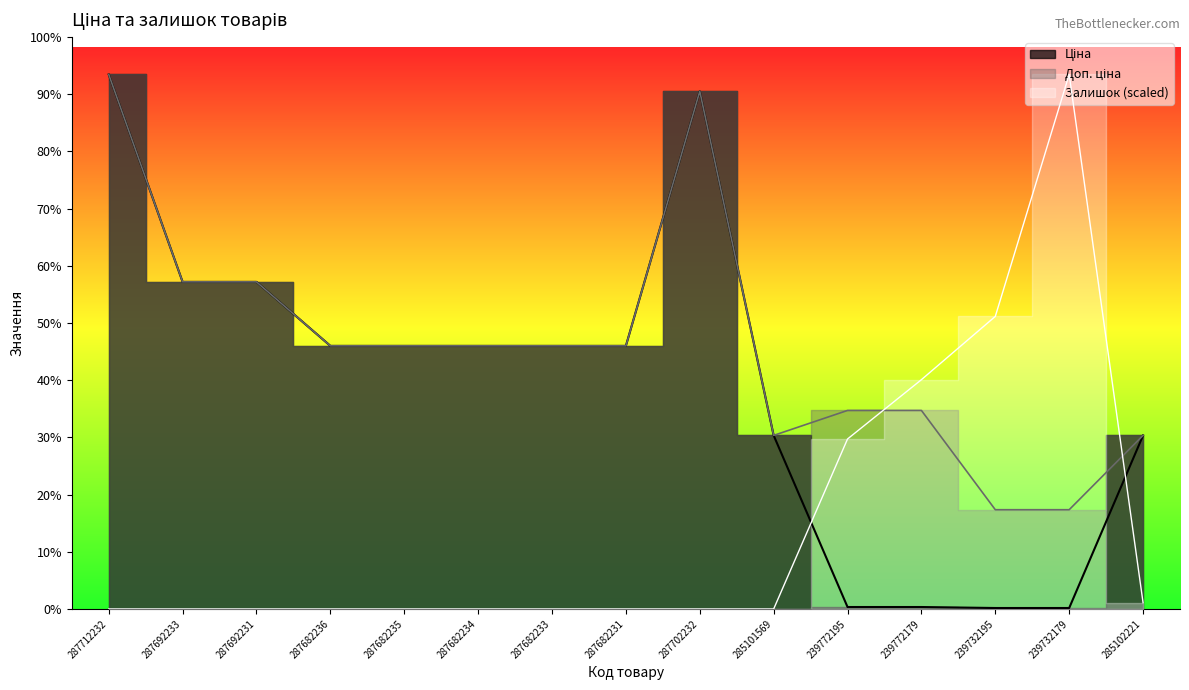

What is the sum of all Ціна values?

193950.3